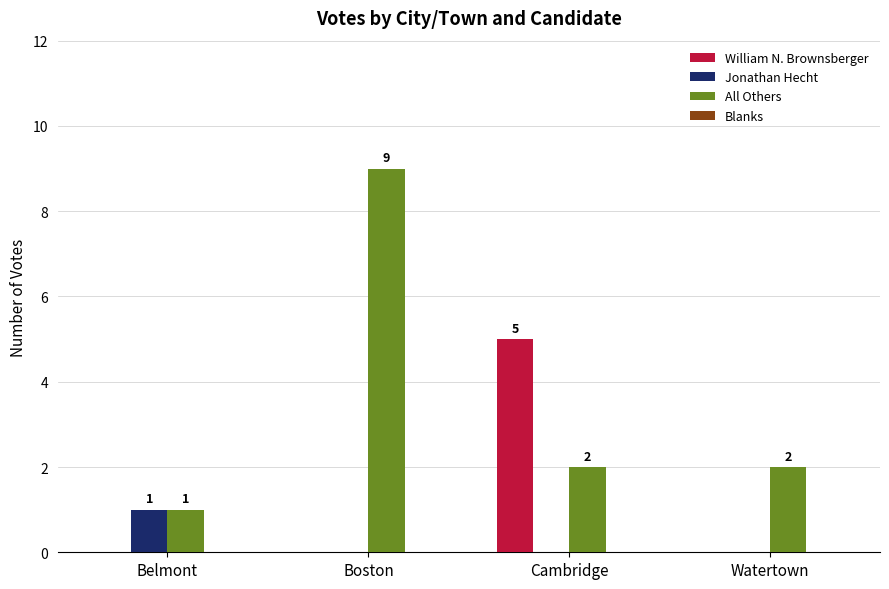

What value does the All Others series have at Boston?

9